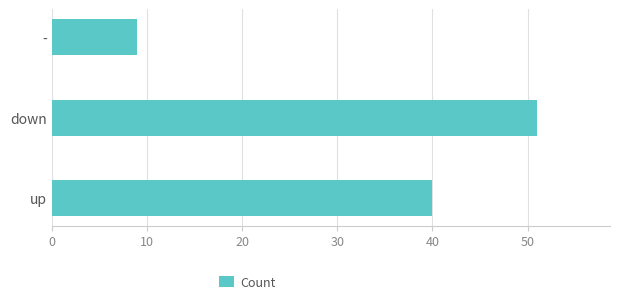

What is the smallest value displayed?

9